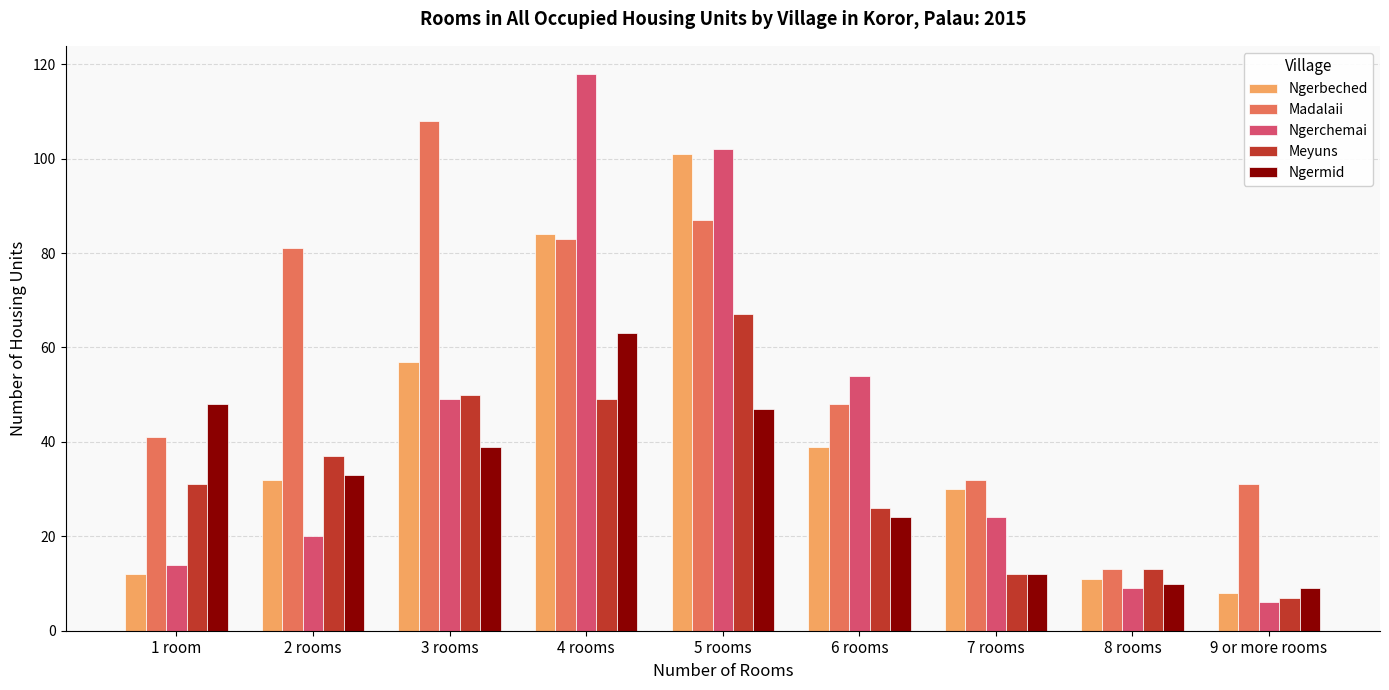

Reading left to right, extract all data points from this chart.

Ngerbeched: 1 room=12	2 rooms=32	3 rooms=57	4 rooms=84	5 rooms=101	6 rooms=39	7 rooms=30	8 rooms=11	9 or more rooms=8
Madalaii: 1 room=41	2 rooms=81	3 rooms=108	4 rooms=83	5 rooms=87	6 rooms=48	7 rooms=32	8 rooms=13	9 or more rooms=31
Ngerchemai: 1 room=14	2 rooms=20	3 rooms=49	4 rooms=118	5 rooms=102	6 rooms=54	7 rooms=24	8 rooms=9	9 or more rooms=6
Meyuns: 1 room=31	2 rooms=37	3 rooms=50	4 rooms=49	5 rooms=67	6 rooms=26	7 rooms=12	8 rooms=13	9 or more rooms=7
Ngermid: 1 room=48	2 rooms=33	3 rooms=39	4 rooms=63	5 rooms=47	6 rooms=24	7 rooms=12	8 rooms=10	9 or more rooms=9